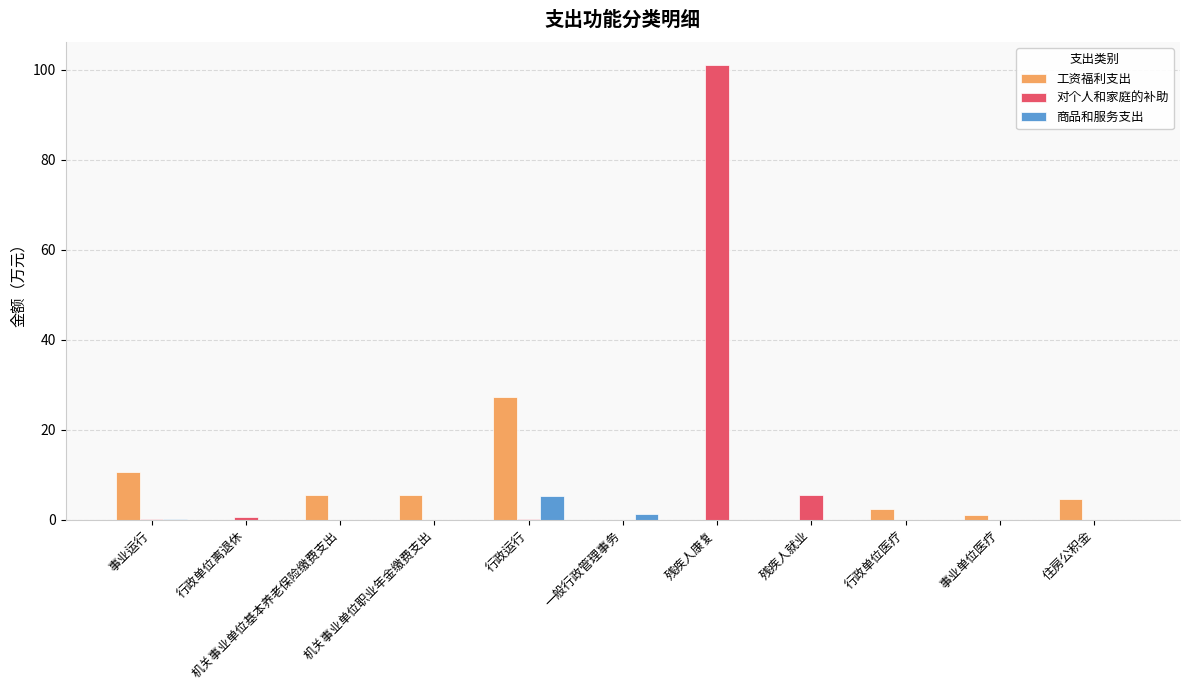

Between 行政运行 and 住房公积金, which series saw the biggest shift?

工资福利支出